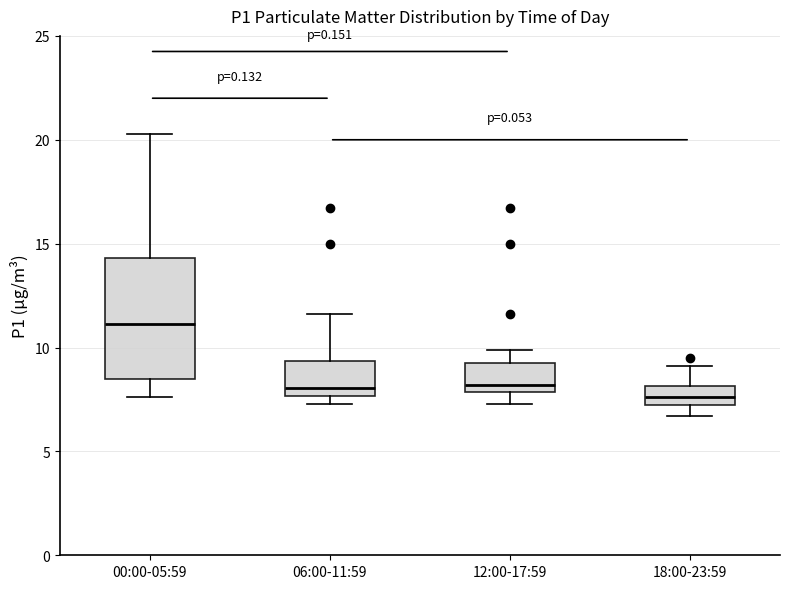

Which box is the tallest, from its lower edge to its upper edge?

00:00-05:59